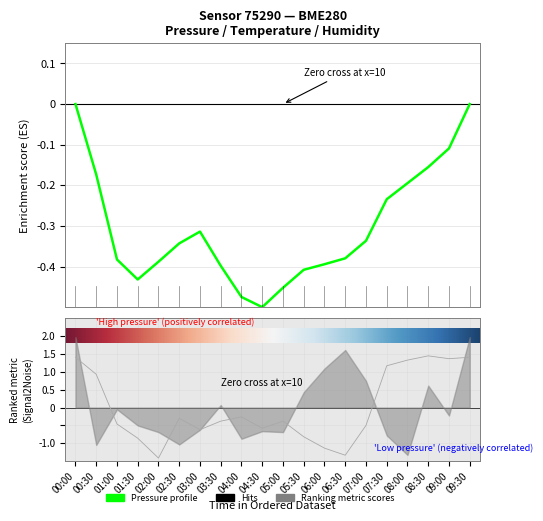

Is it true that pressure equals -0.1 at 09:00?

True